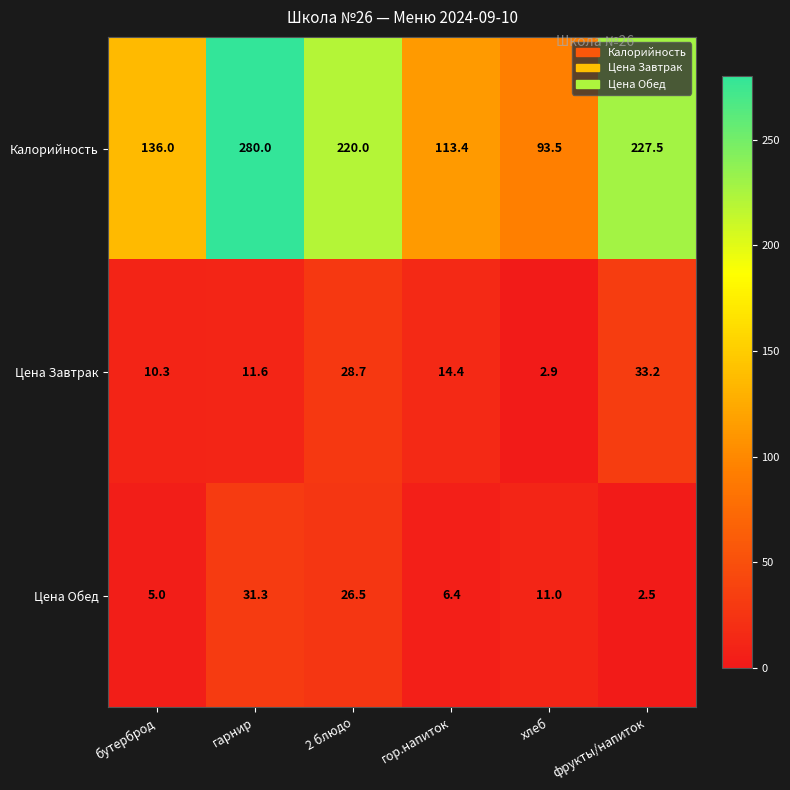

How many categories are shown in the chart?

6